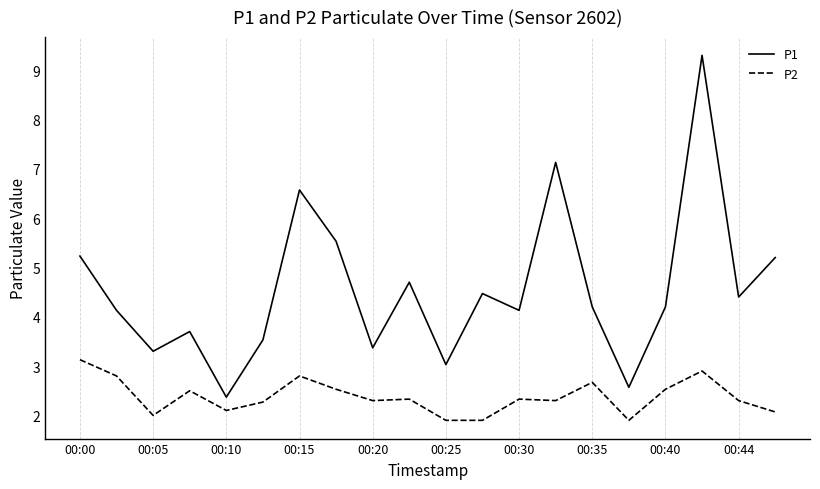

What is the minimum value for P2?

1.9